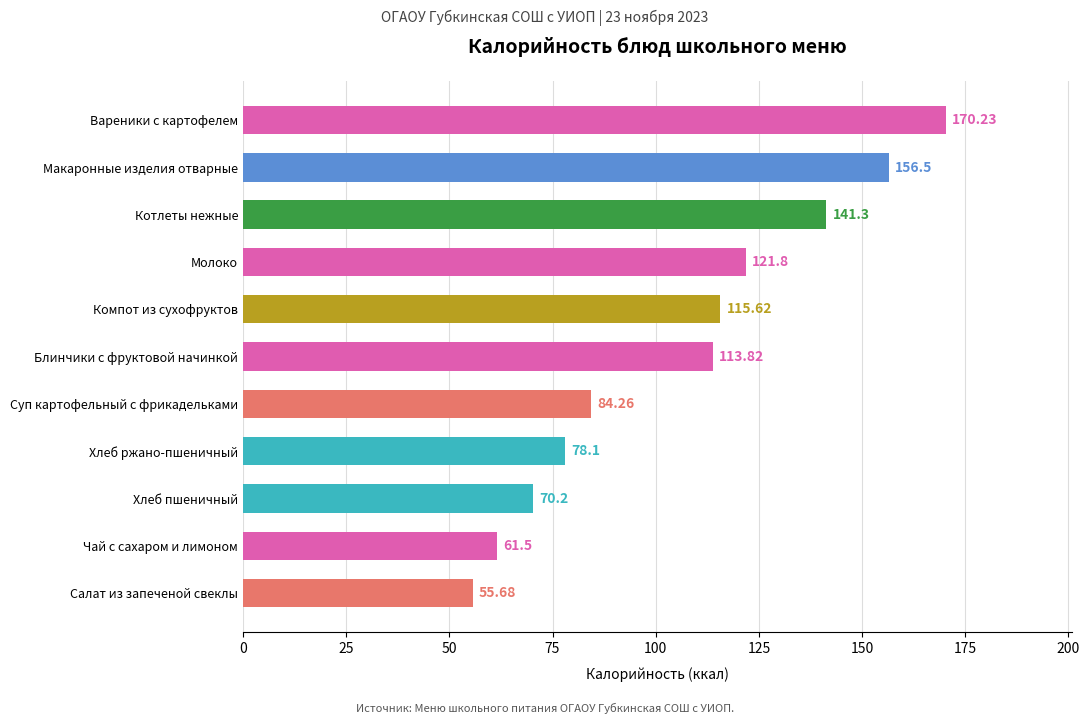

Which label corresponds to the smallest value in the chart?

Салат из запеченой свеклы